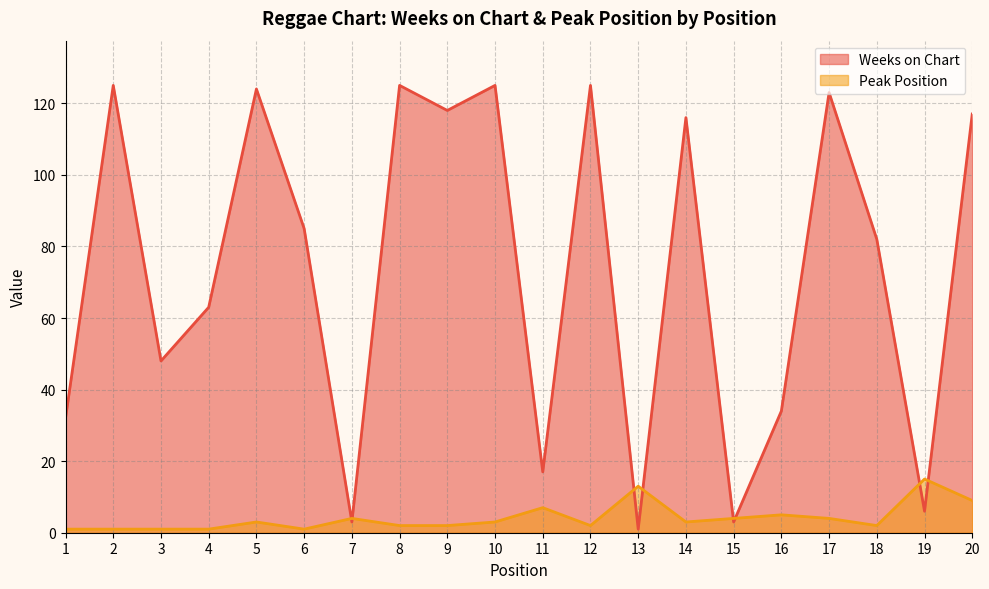

What is the difference between the maximum and minimum values in the Peak Position series?

14